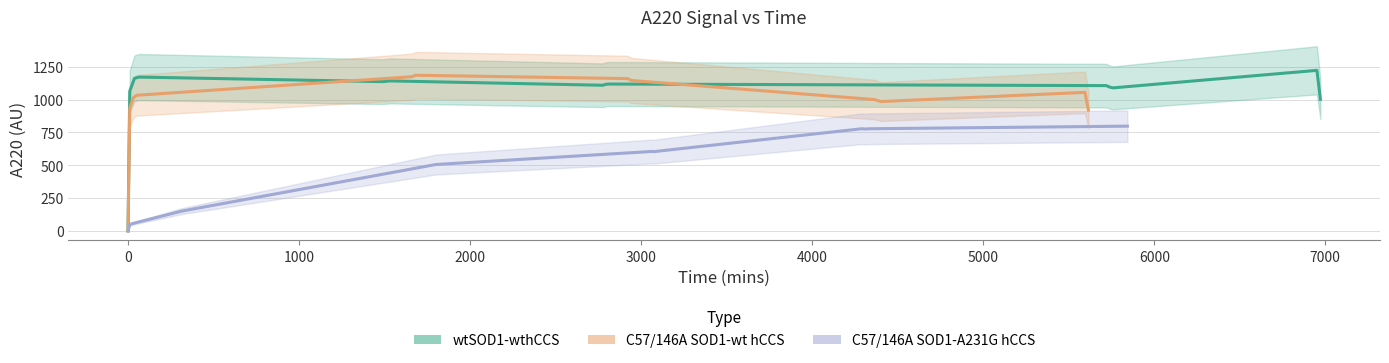

True or false: C57/146A SOD1-wt hCCS and C57/146A SOD1-A231G hCCS cross at least once.

False